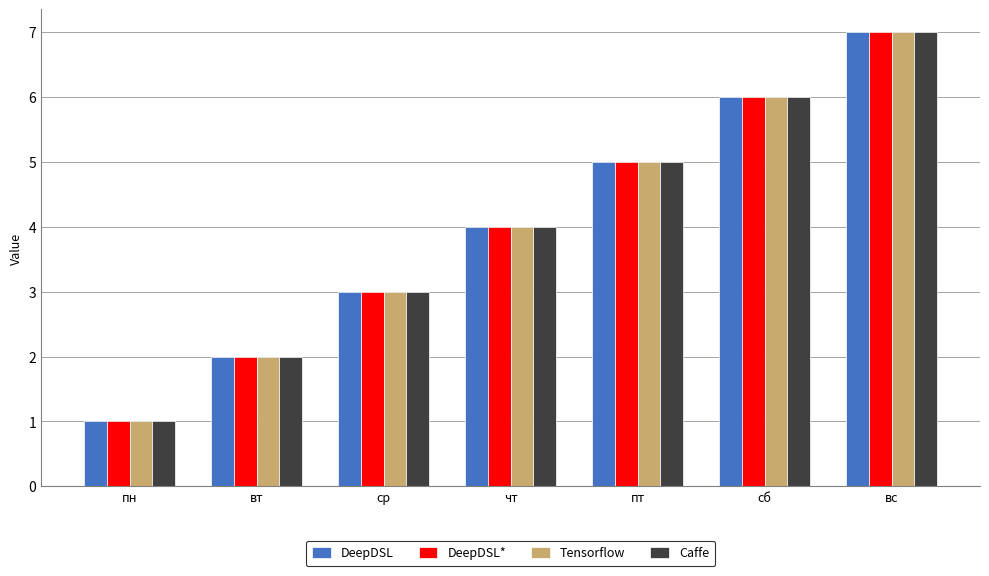

What position from the right is пт?

3